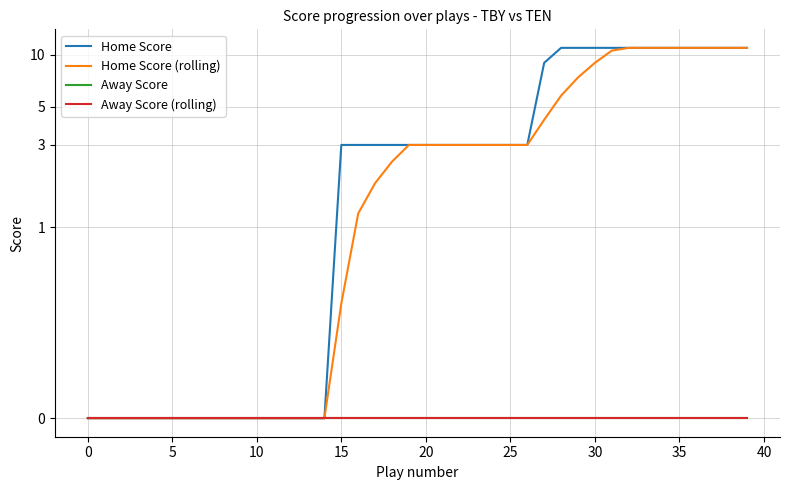

Which series has the largest total across all categories?

Home Score